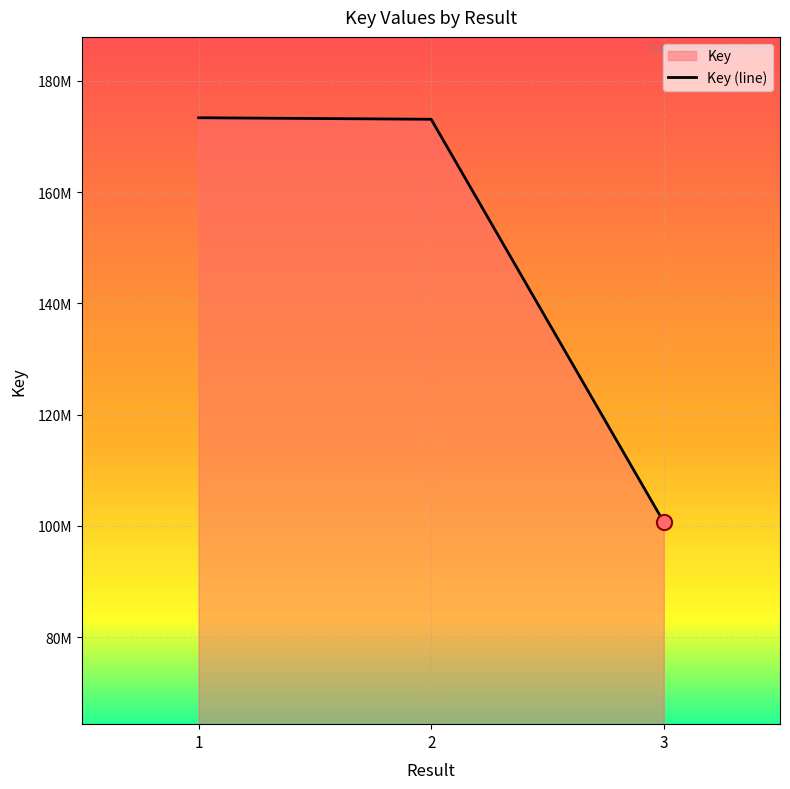

Between 1 and 3, which is larger?

1